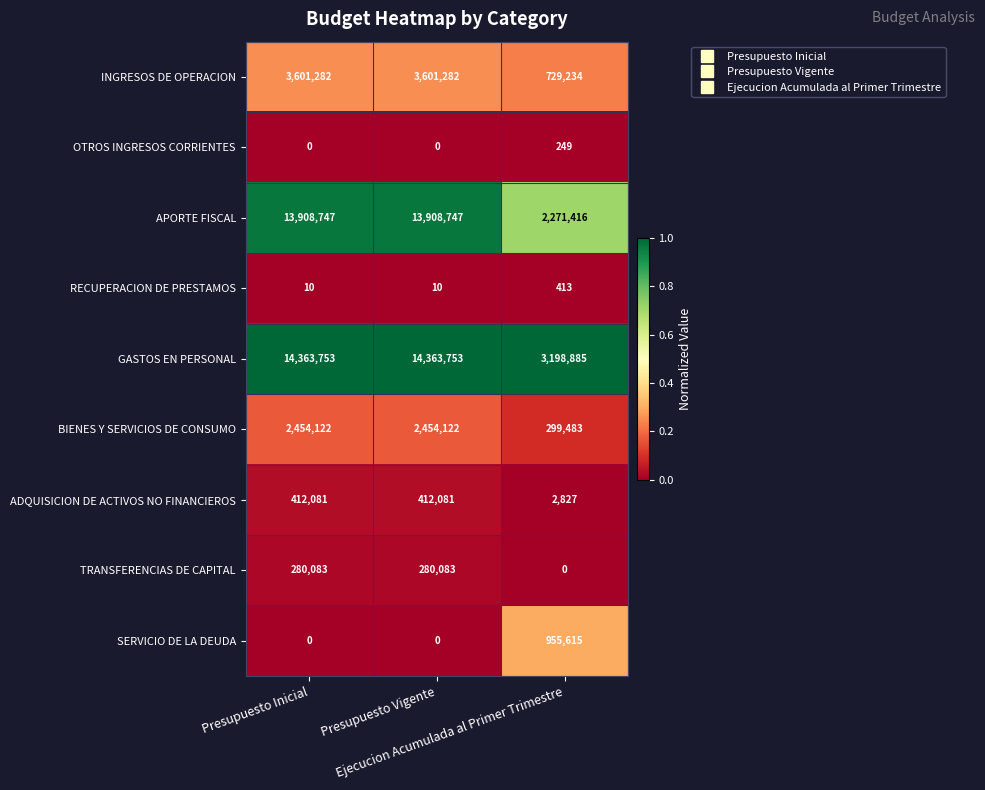

Rank the series by their maximum value, from highest to lowest.

GASTOS EN PERSONAL, APORTE FISCAL, INGRESOS DE OPERACION, BIENES Y SERVICIOS DE CONSUMO, SERVICIO DE LA DEUDA, ADQUISICION DE ACTIVOS NO FINANCIEROS, TRANSFERENCIAS DE CAPITAL, RECUPERACION DE PRESTAMOS, OTROS INGRESOS CORRIENTES